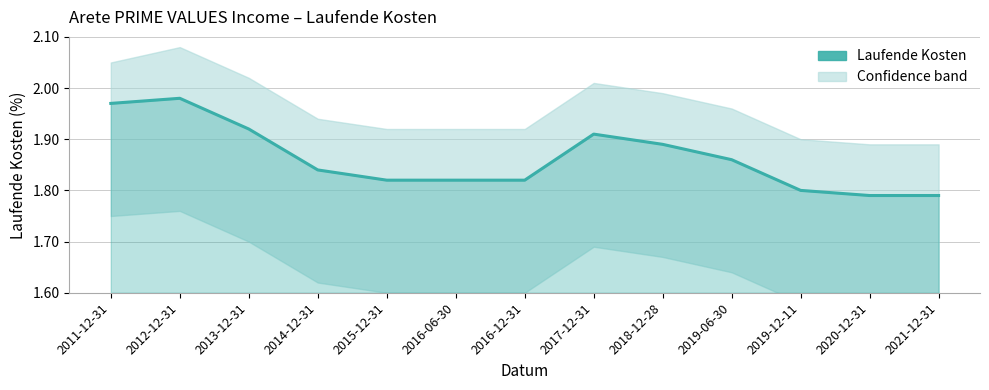

What is the difference between the second highest and minimum values?

0.2